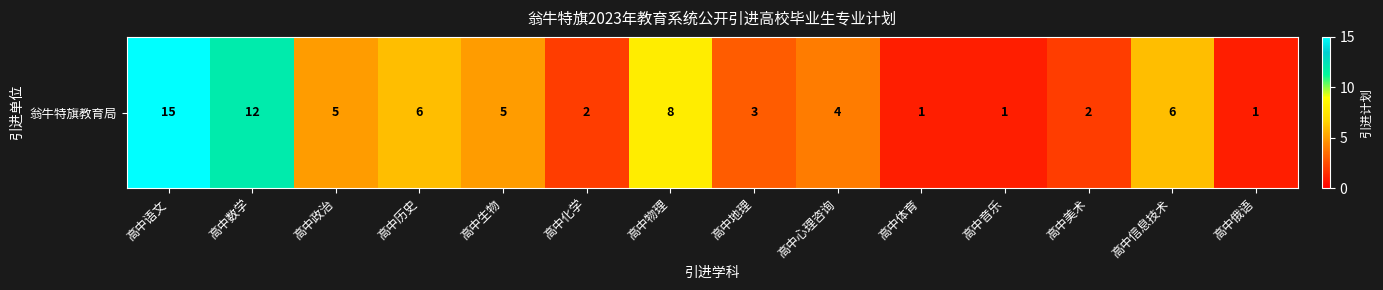

List the labels in order of value, largest first.

高中语文, 高中数学, 高中物理, 高中历史, 高中信息技术, 高中政治, 高中生物, 高中心理咨询, 高中地理, 高中化学, 高中美术, 高中体育, 高中音乐, 高中俄语